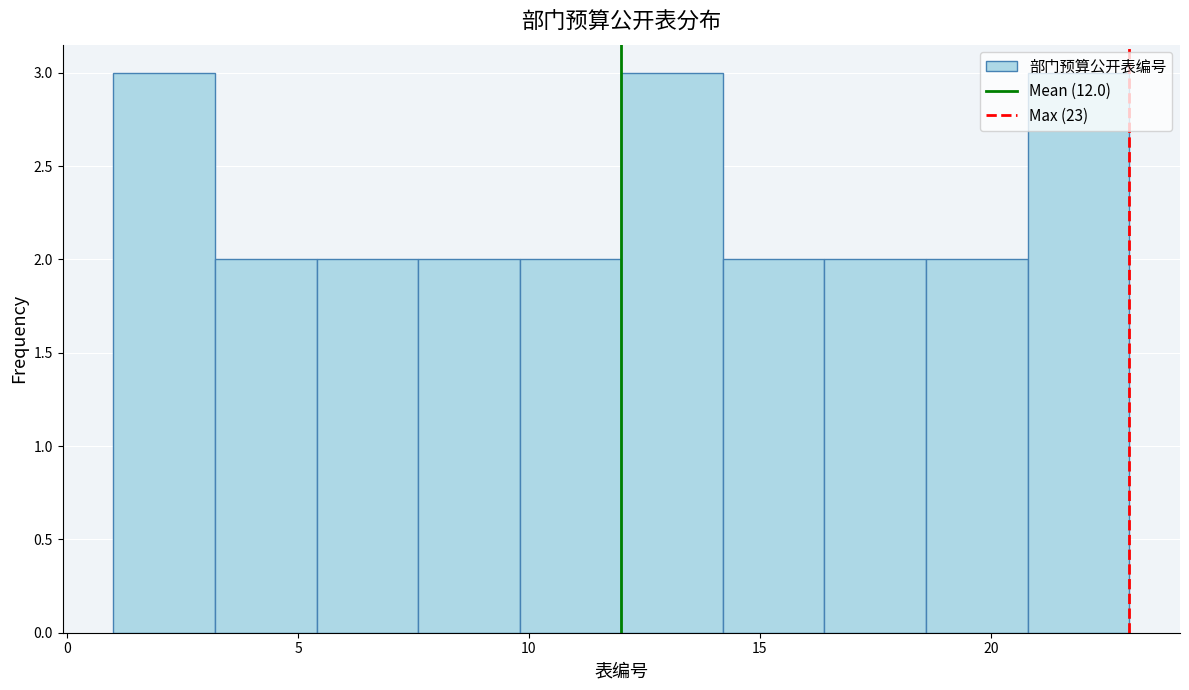

How tall is the bar that spans 20.8 to 23.0 on the x-axis? Neither the bar edges nor the heights are printed on the chart, so give them approximately, as read against the axes.

3